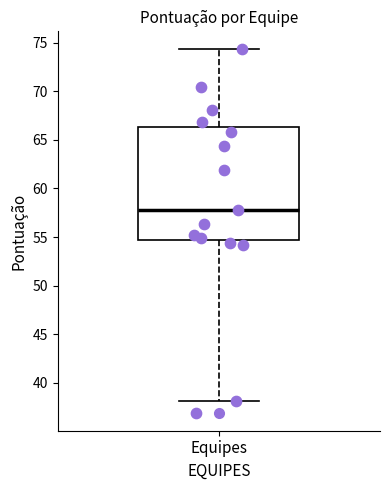

Read this box plot against the y-axis: the position of the median line, the range covered by the box, and the ends of both whiskers. The values are not printed on the chart, so give them approximately, as read against the axis.

median 58.0, box 54.5 to 66.5, whiskers 38.0 to 74.5